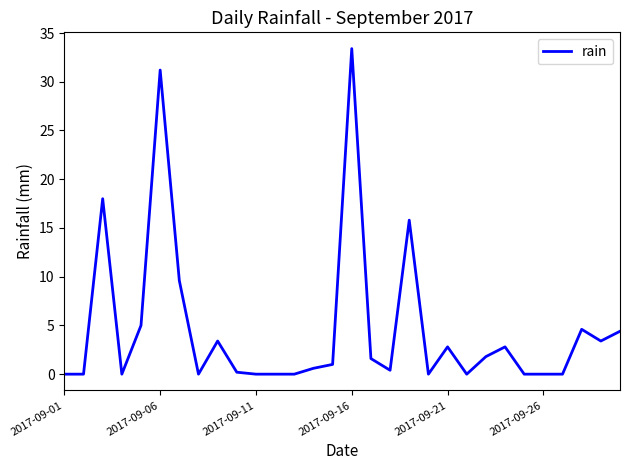

What is the greatest value displayed?

33.4